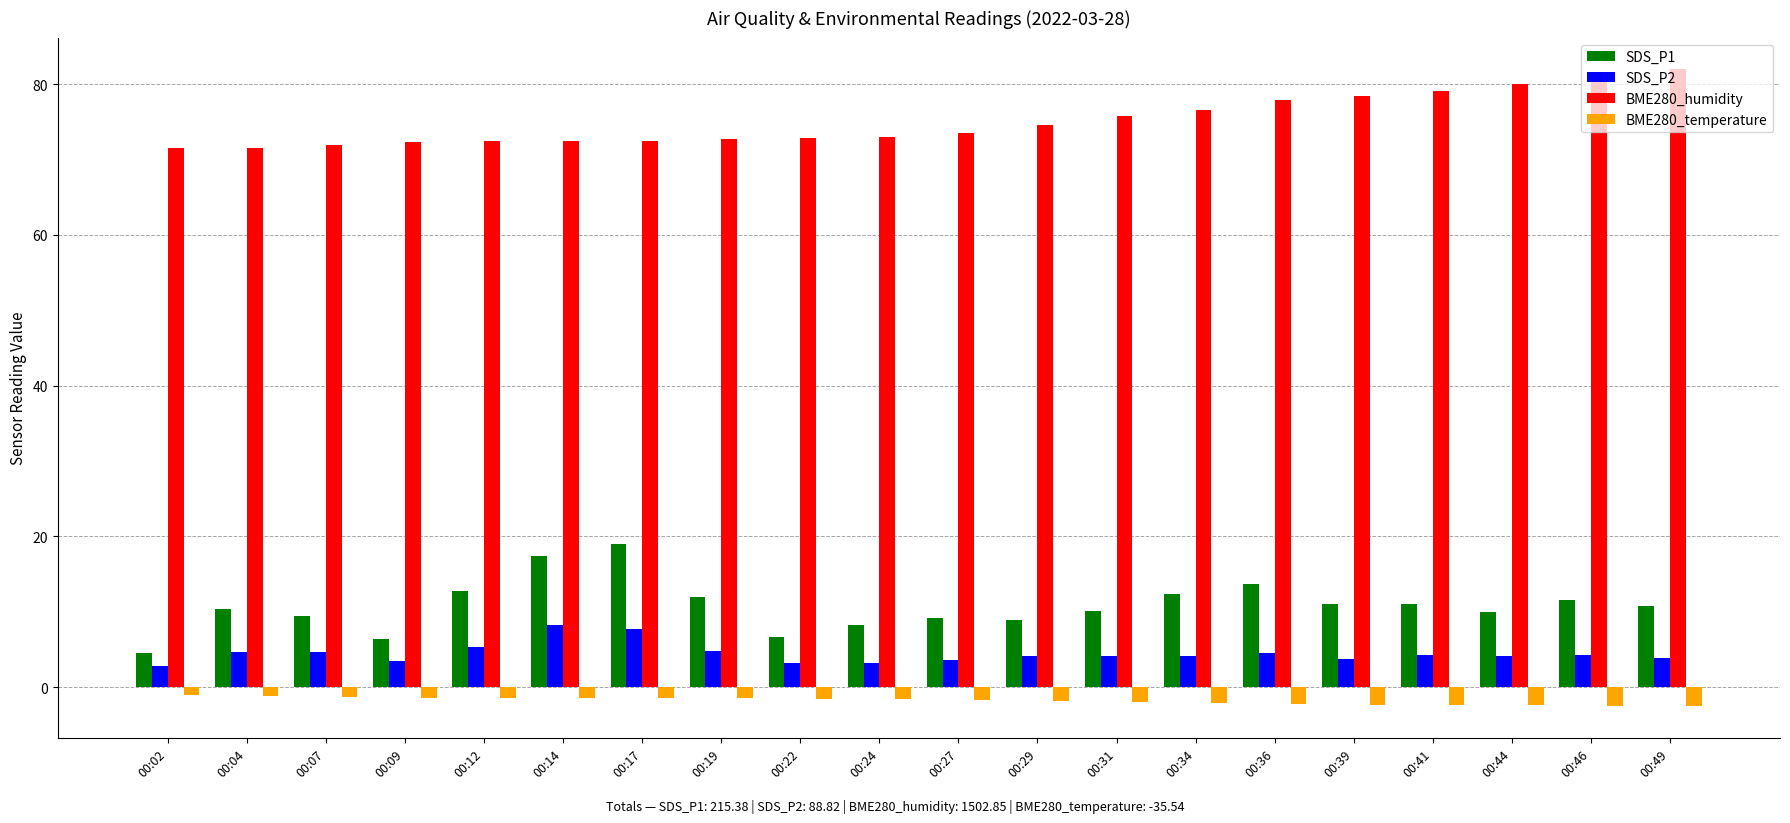

What is the greatest value displayed?

82.0